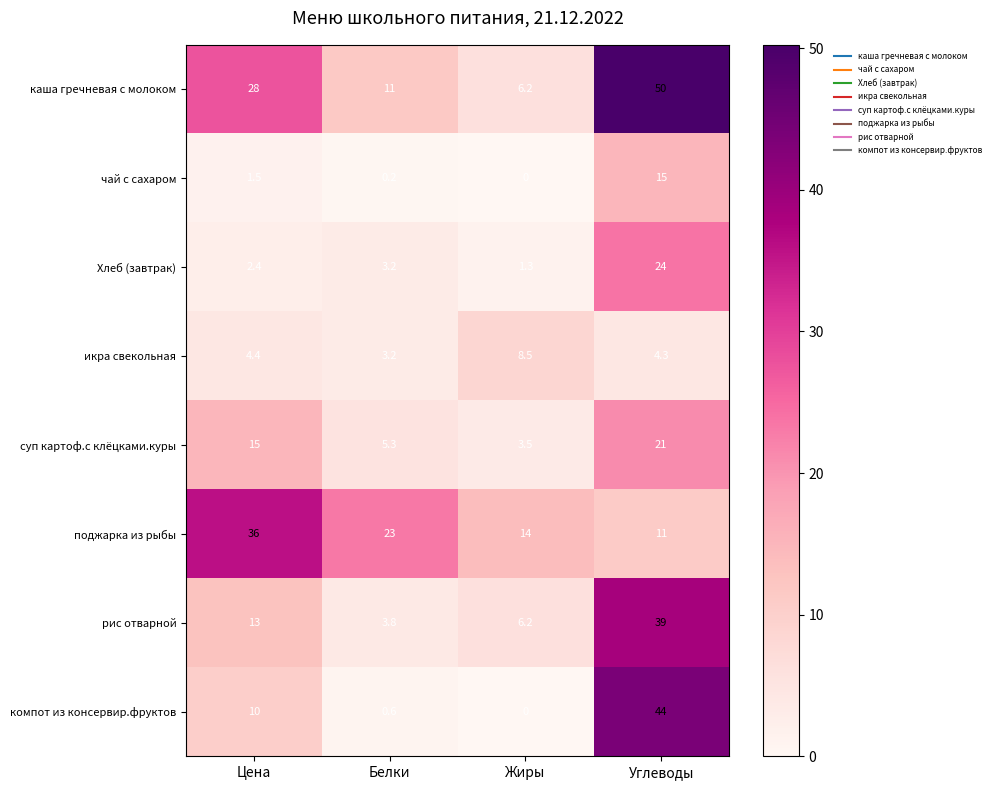

What is the maximum value shown in the chart?

50.0